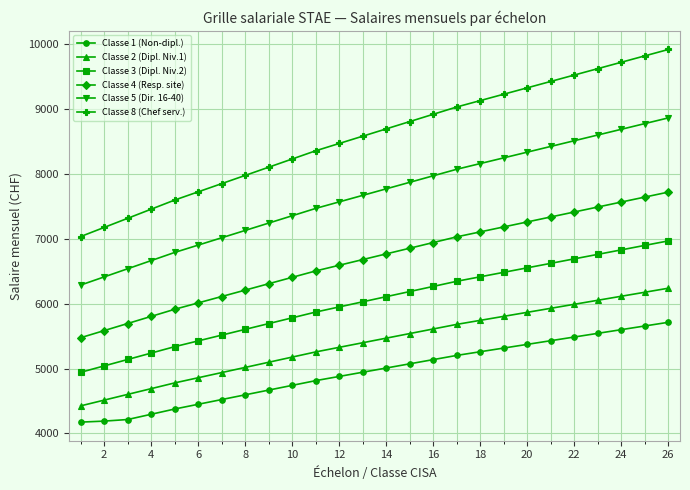

Which series has the largest total across all categories?

Classe 8 (Chef serv.)